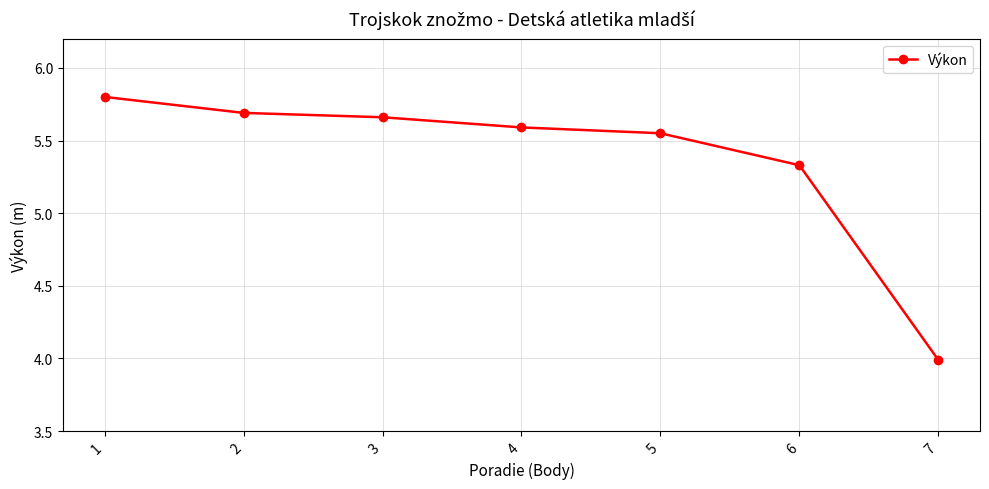

List the labels in order of value, smallest first.

7, 6, 5, 4, 3, 2, 1